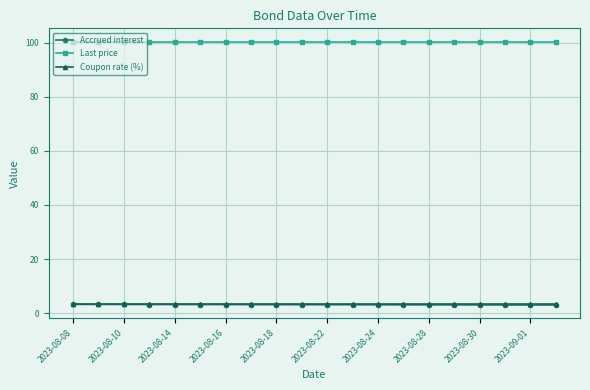

How many lines are shown in the chart?

3